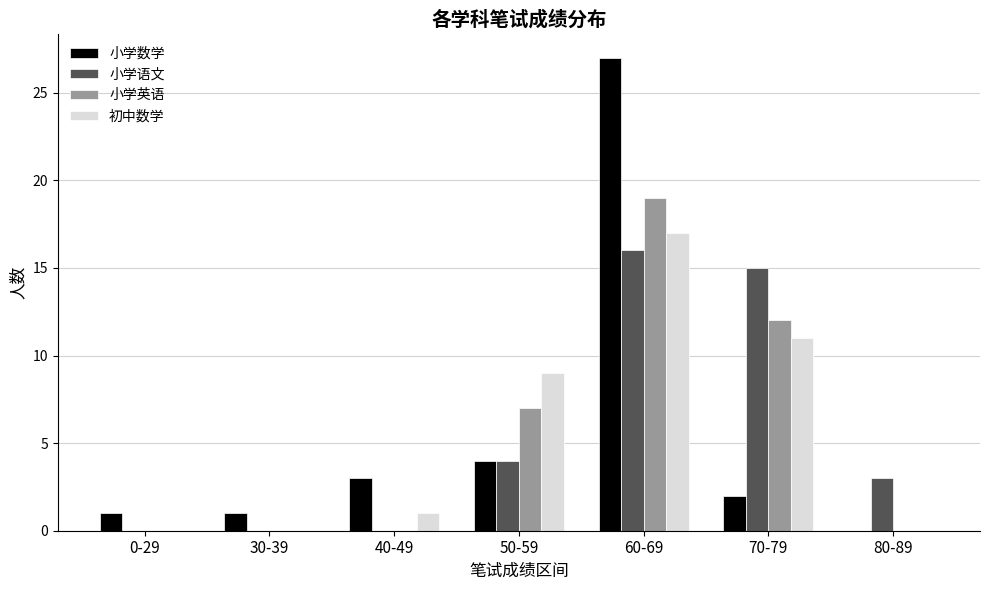

At which label is 小学语文 closest to 8?

50-59